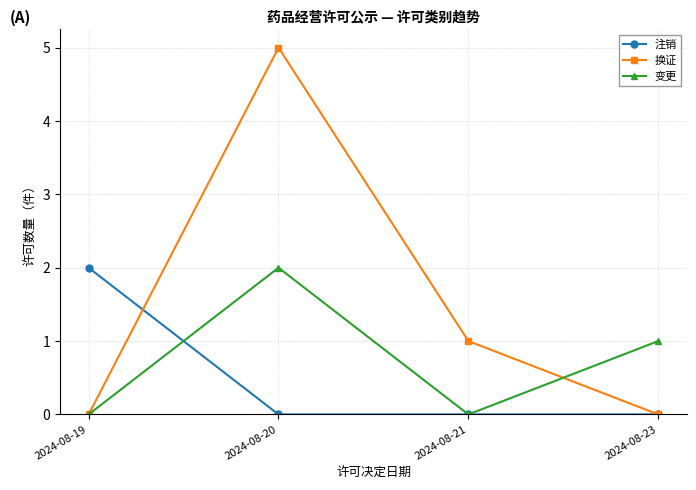

True or false: 变更 has more than 0 interior local peaks.

True